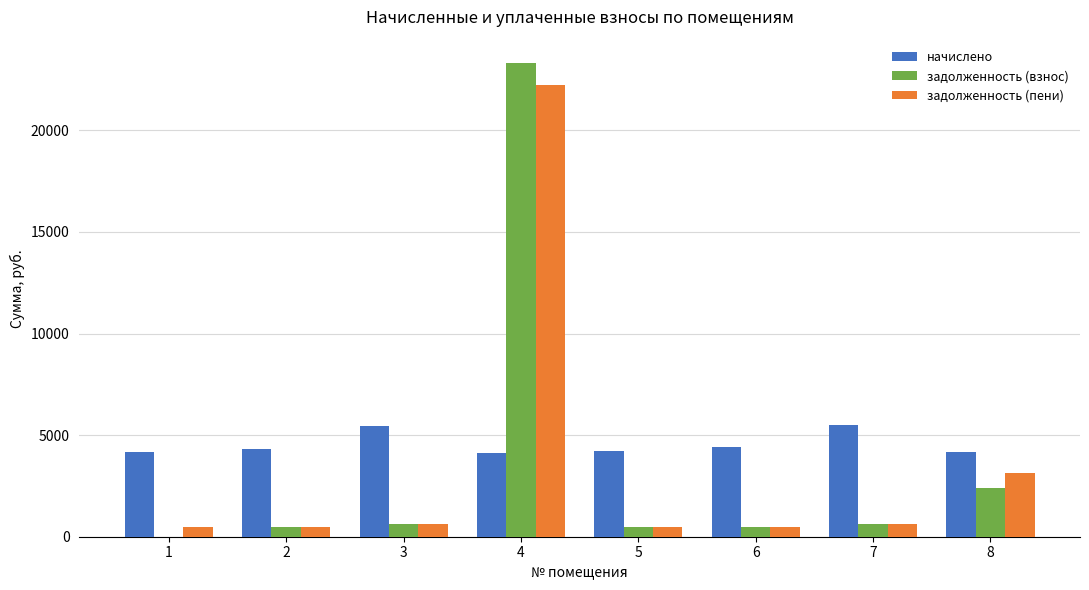

What is the highest value of the начислено series?

5475.8